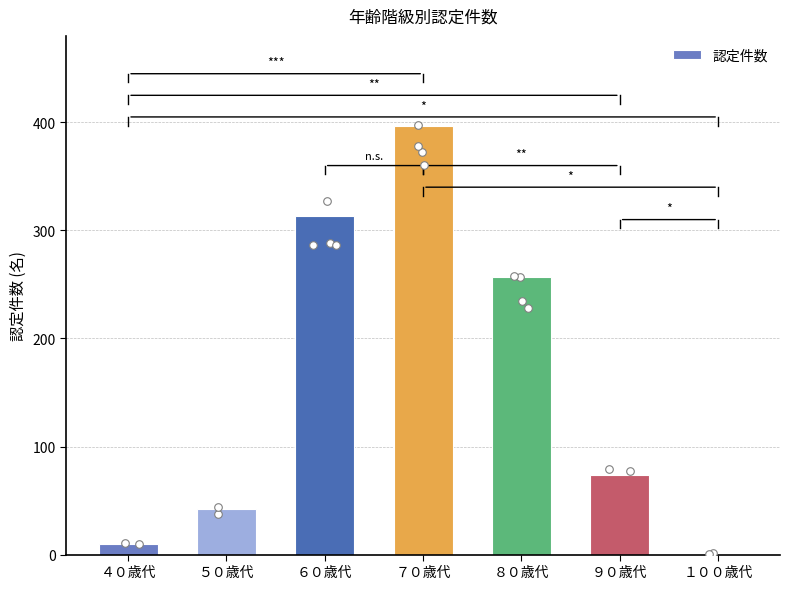

What is the ratio of the value at ６０歳代 to the value at １００歳代?

313.0